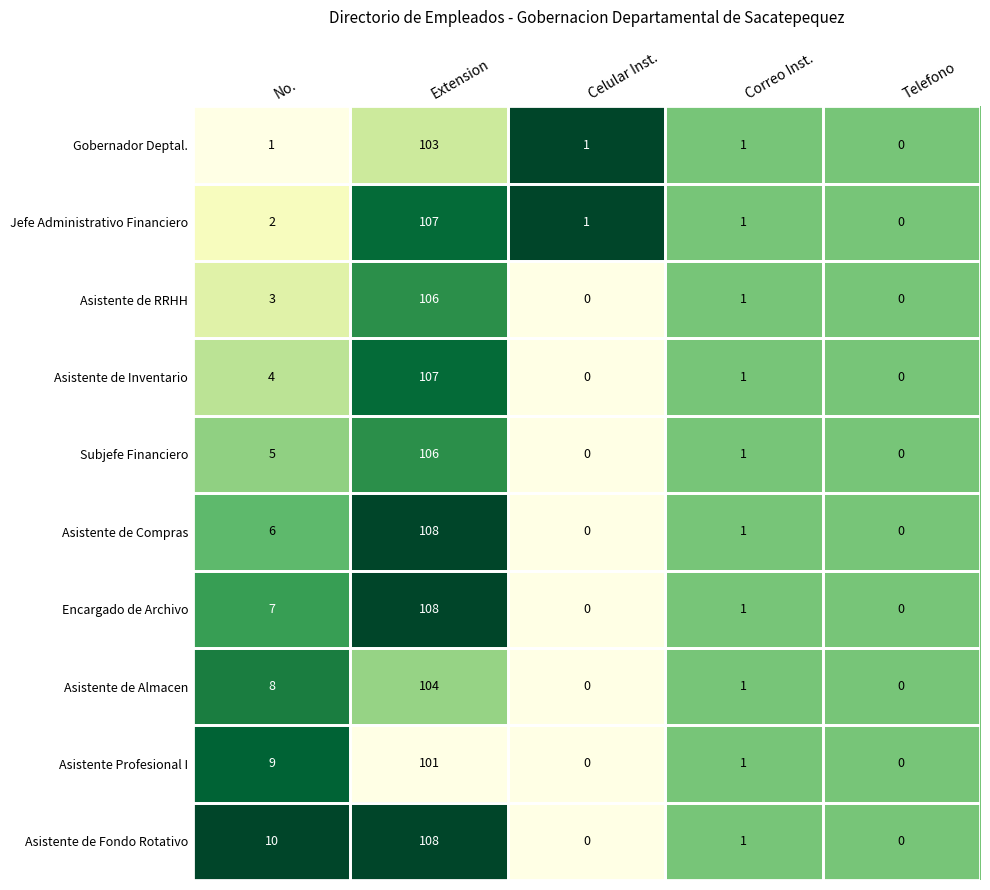

The value of Asistente de Compras at Telefono is 39. True or false?

False